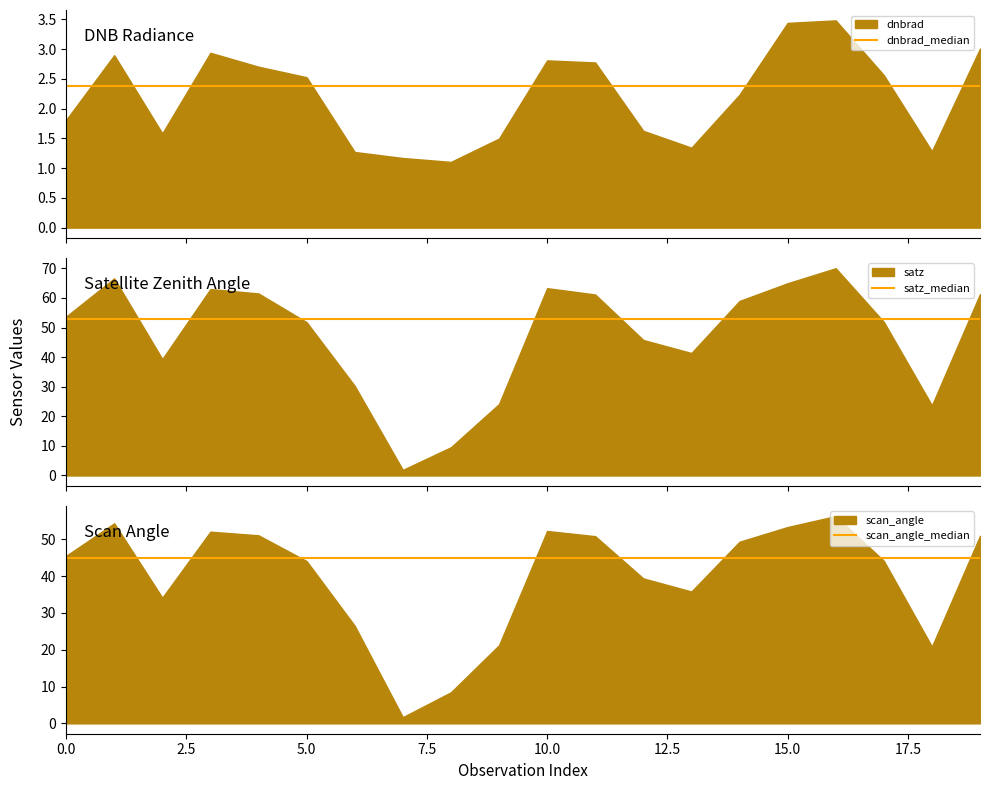

True or false: satz_median and scan_angle_median cross at least once.

False